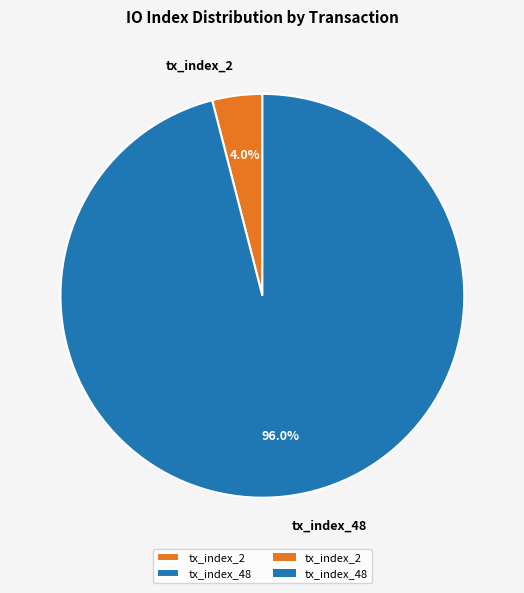

To the nearest percent, what portion does tx_index_2 represent?

4%